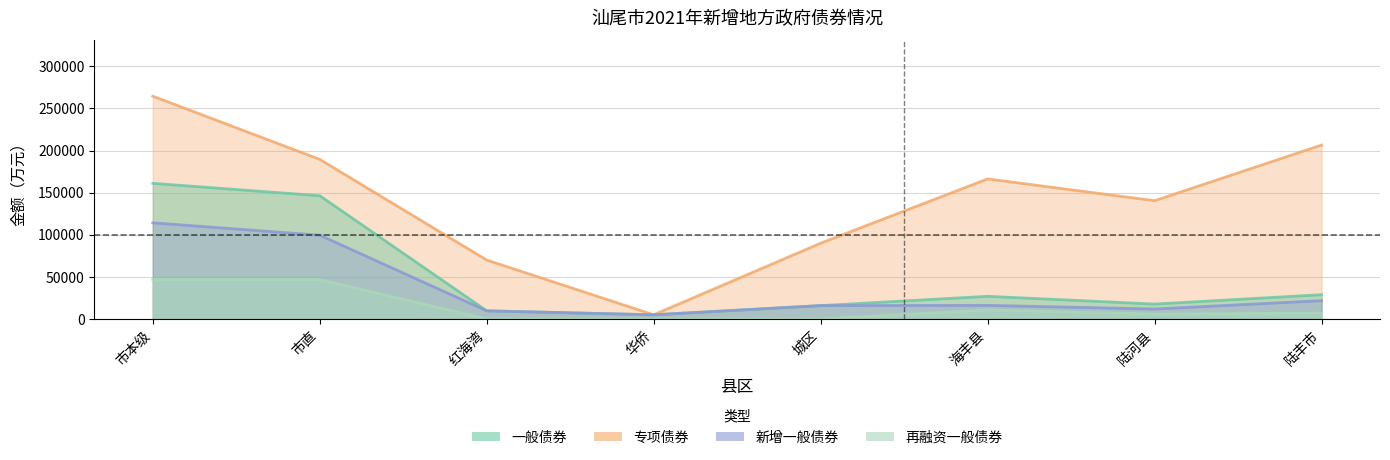

What position from the left is 陆河县?

7